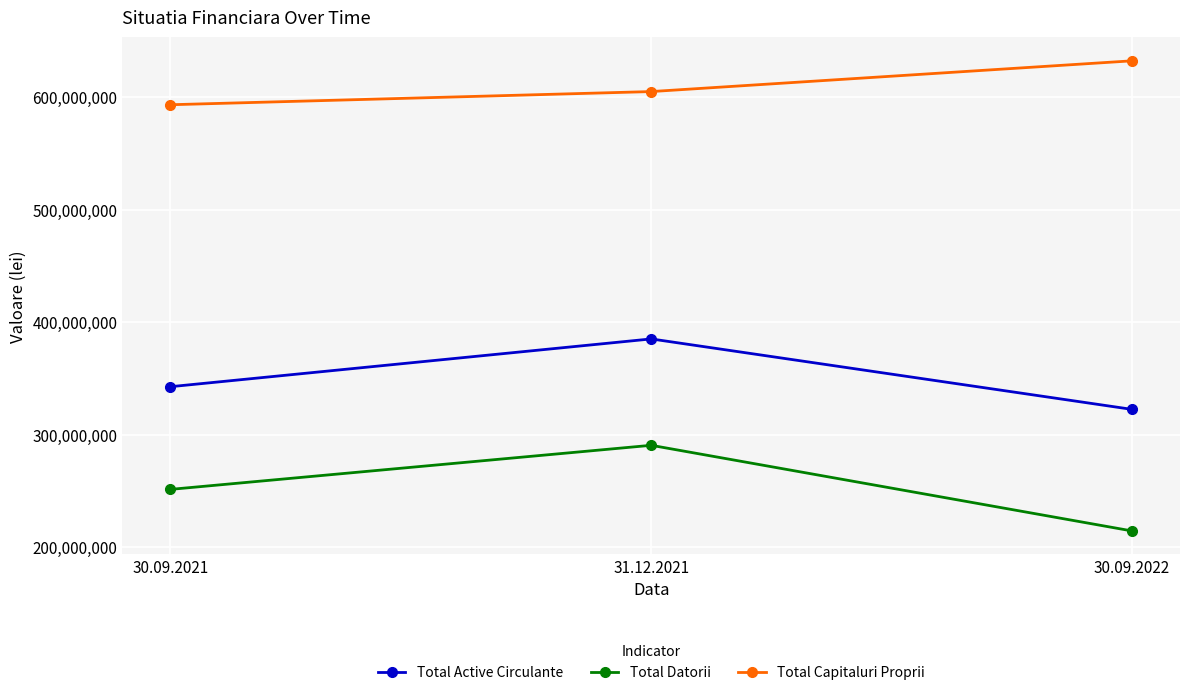

How many lines are shown in the chart?

3